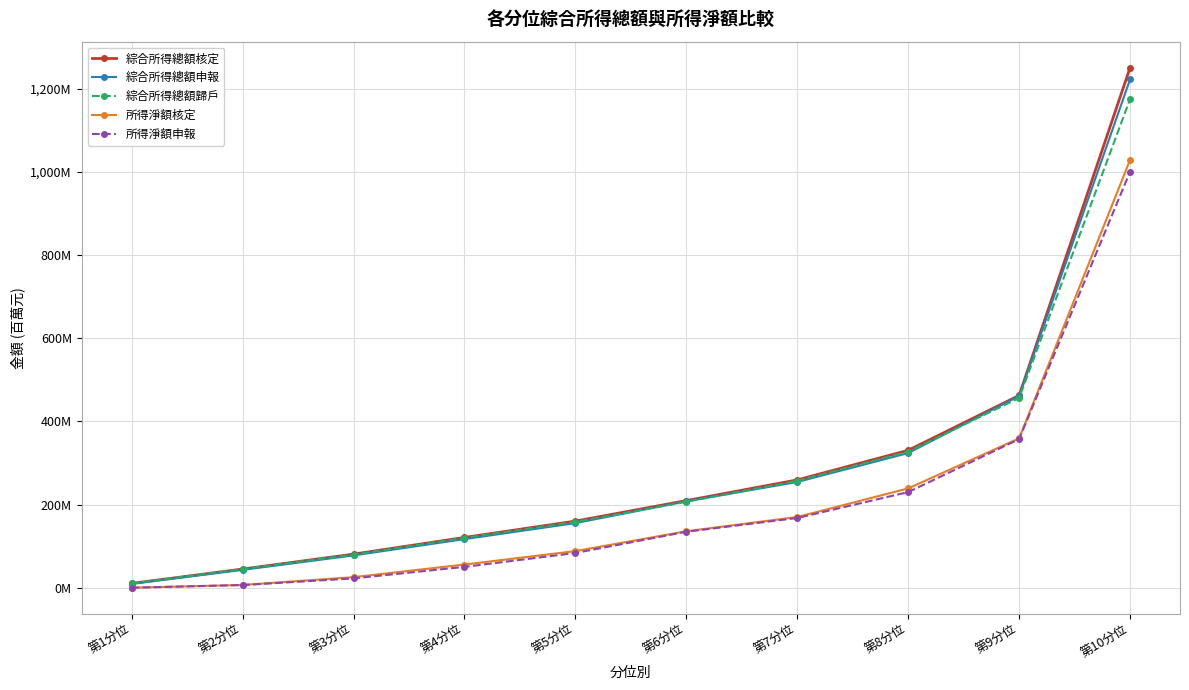

True or false: 綜合所得總額核定 has a value of 45.0 at 第2分位.

True